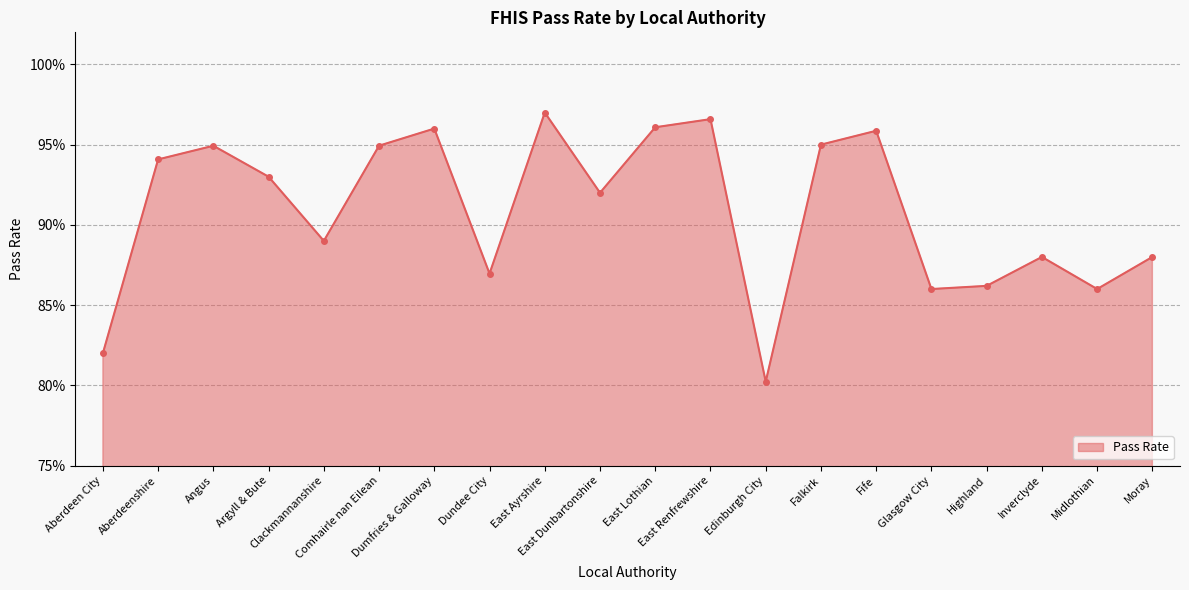

Is this an area chart (filled region under the line)?

Yes